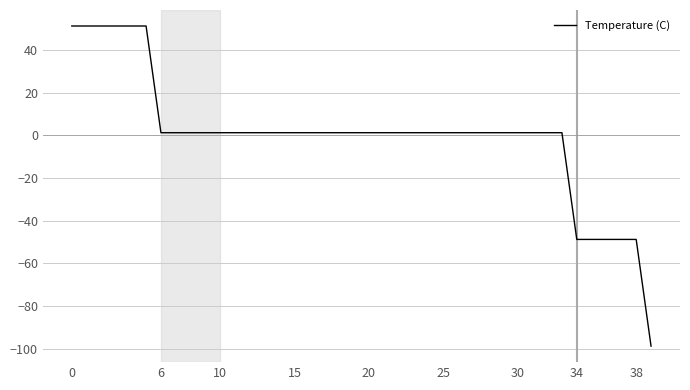

What is the difference between the maximum and minimum values?

150.0